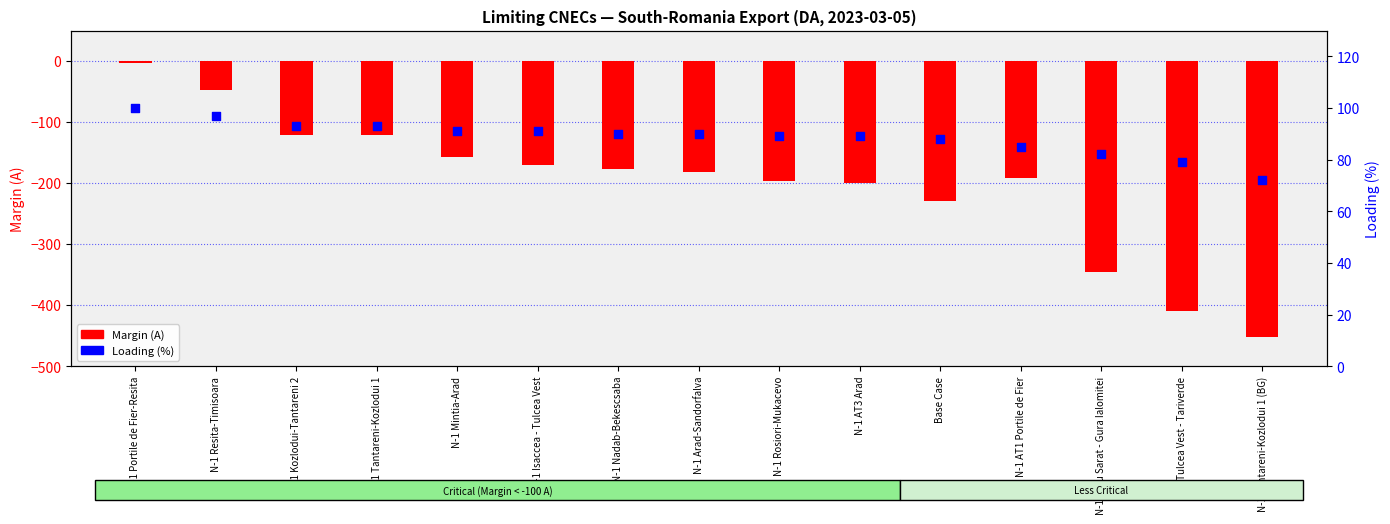

What is the total value across all series at N-1 Portile de Fier-Resita?

97